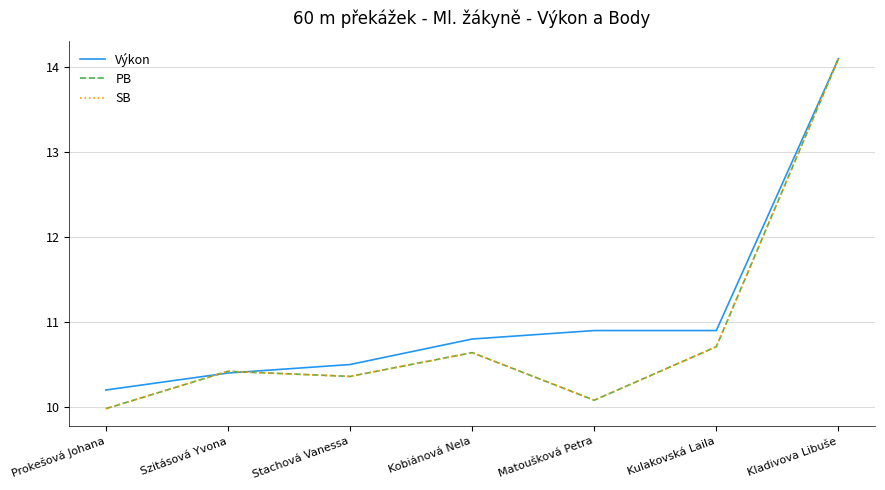

What is the approximate value of PB at Matoušková Petra?

10.1